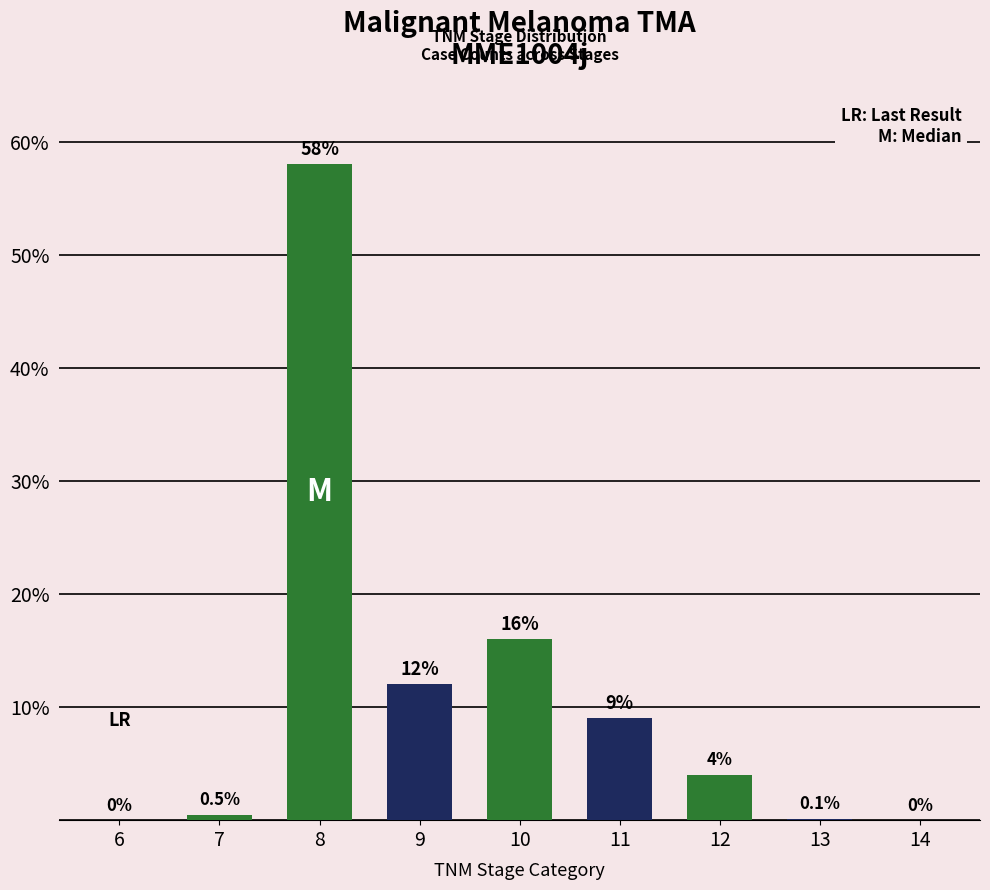

What is the change in value from 9 to 12?

-8.0